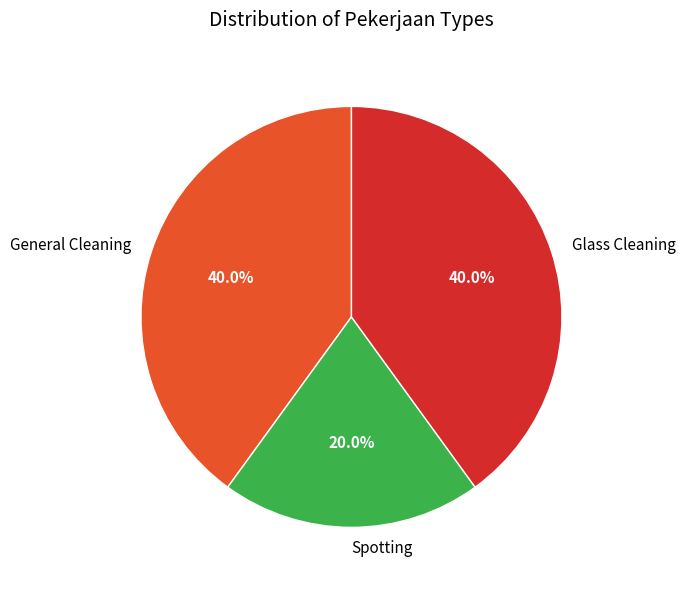

What portion of the pie excludes General Cleaning?

60.0%